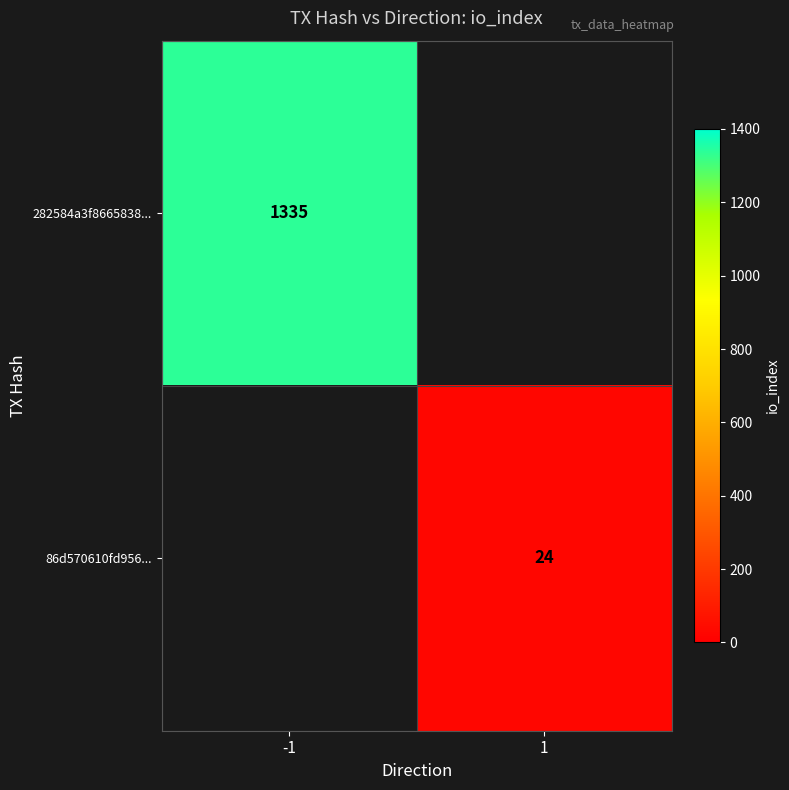

The value of 282584a3f8665838... at -1 is 1335. True or false?

True